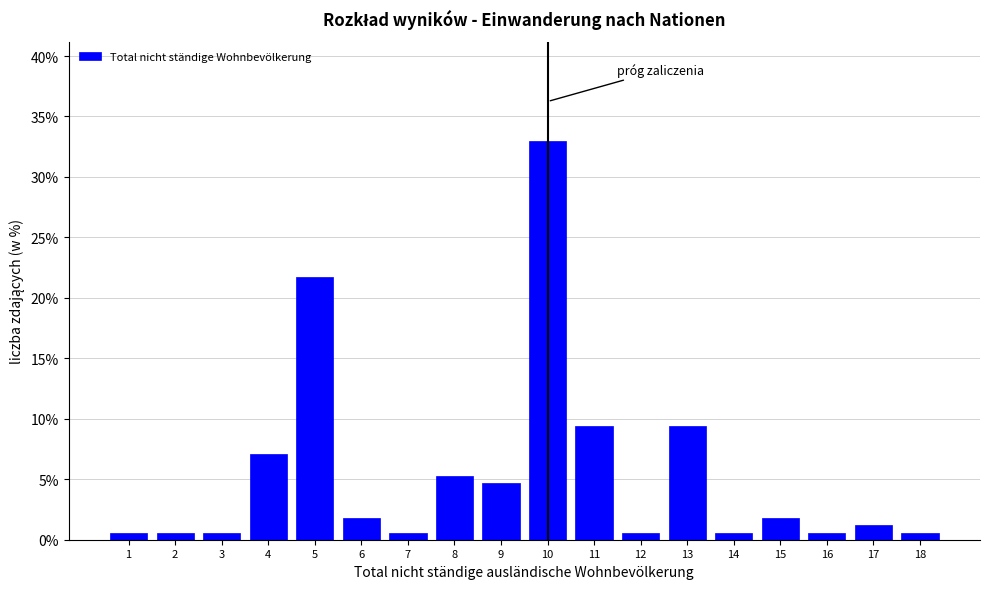

Reading right to left, list all the values displayed in this chart.

18=0.6	17=1.2	16=0.6	15=1.8	14=0.6	13=9.4	12=0.6	11=9.4	10=32.9	9=4.7	8=5.3	7=0.6	6=1.8	5=21.8	4=7.1	3=0.6	2=0.6	1=0.6